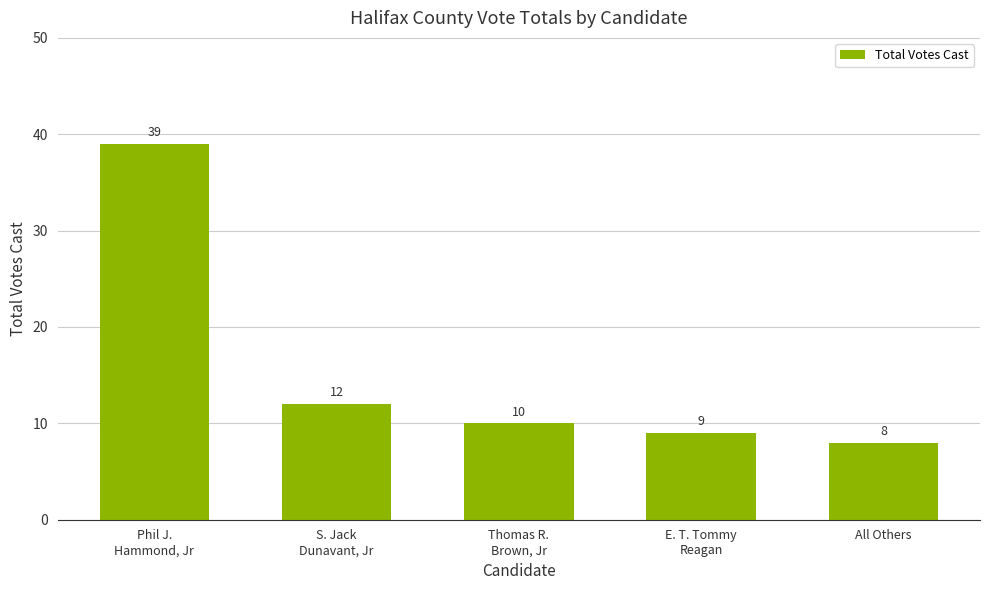

Reading right to left, what are all the values shown in this chart?

8	9	10	12	39